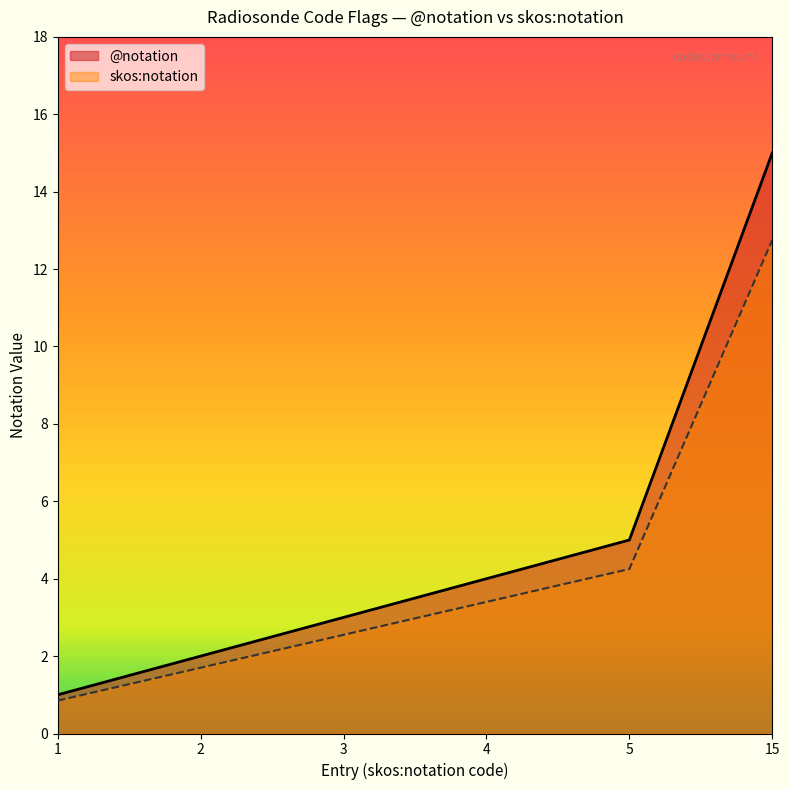

Reading right to left, list all the values displayed in this chart.

@notation: 15=15.0	5=5.0	4=4.0	3=3.0	2=2.0	1=1.0
skos:notation: 15=12.8	5=4.2	4=3.4	3=2.5	2=1.7	1=0.8